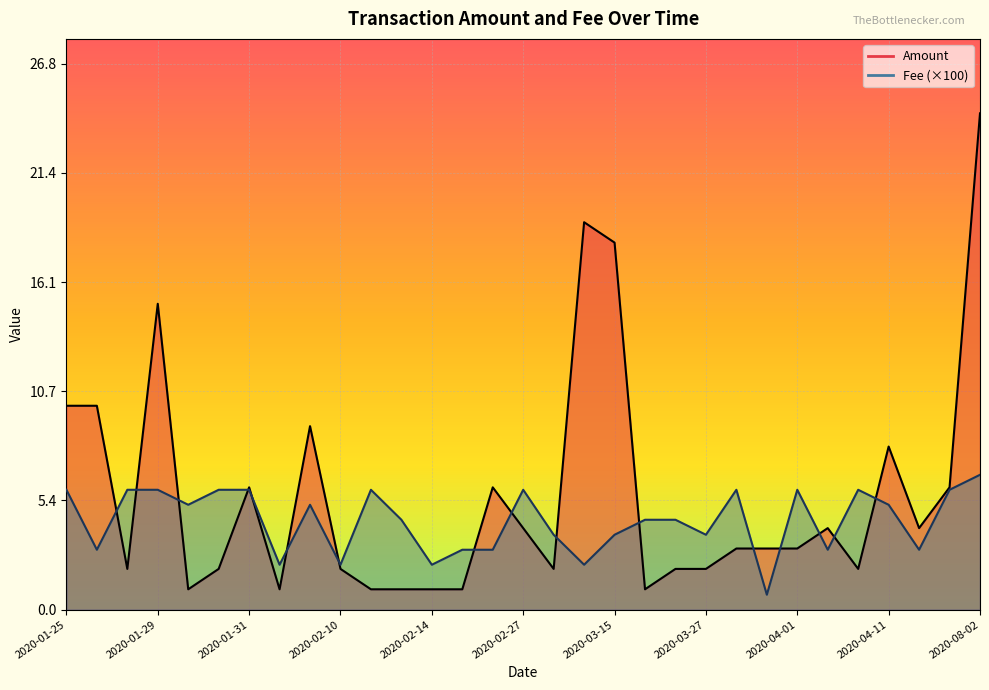

Read the Amount value at 2020-02-11.

1.0